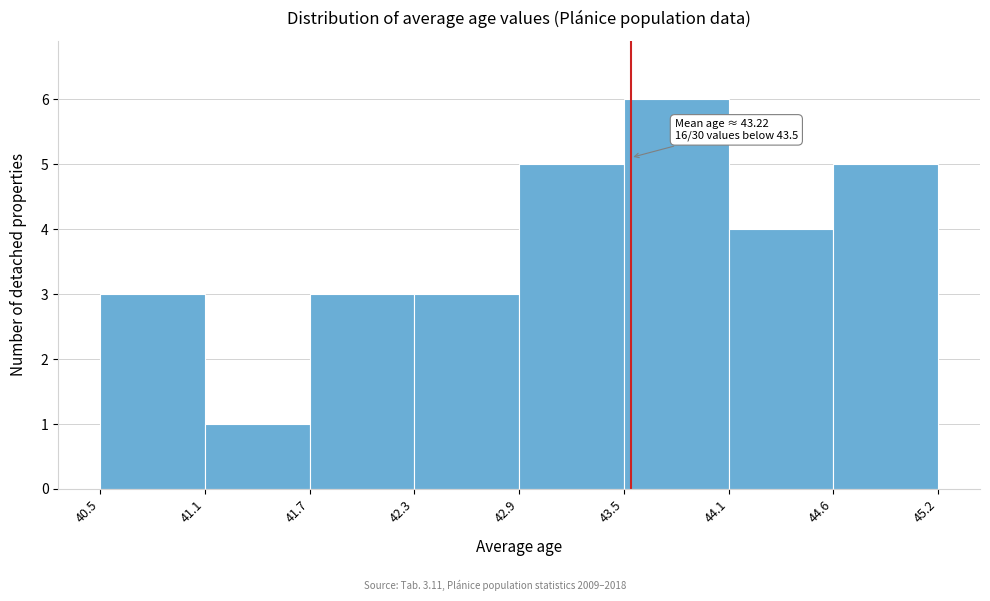

Which range on the x-axis has the tallest bar?

43.5 to 44.1